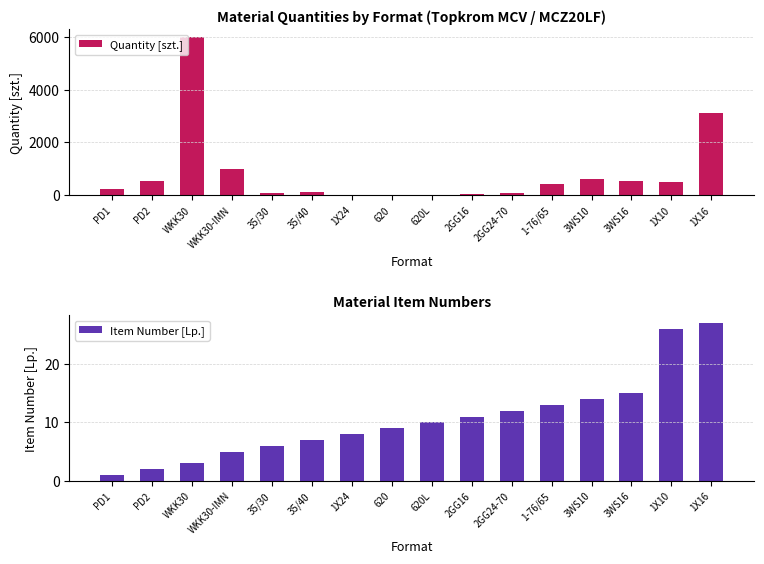

What is the total value across all series at 1X16?

3124